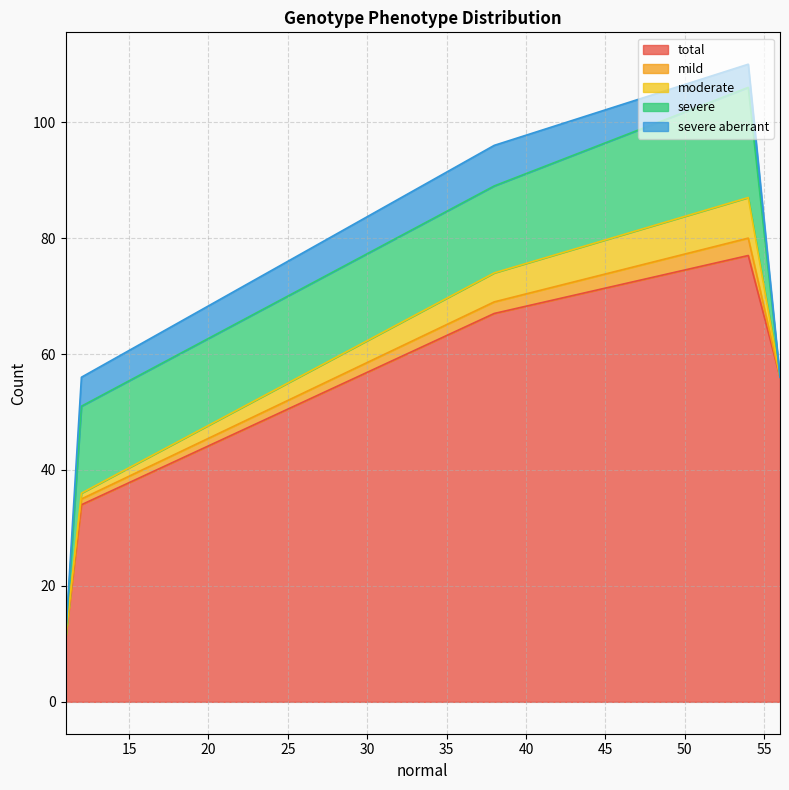

Which has a higher value, 11 or 56?

56